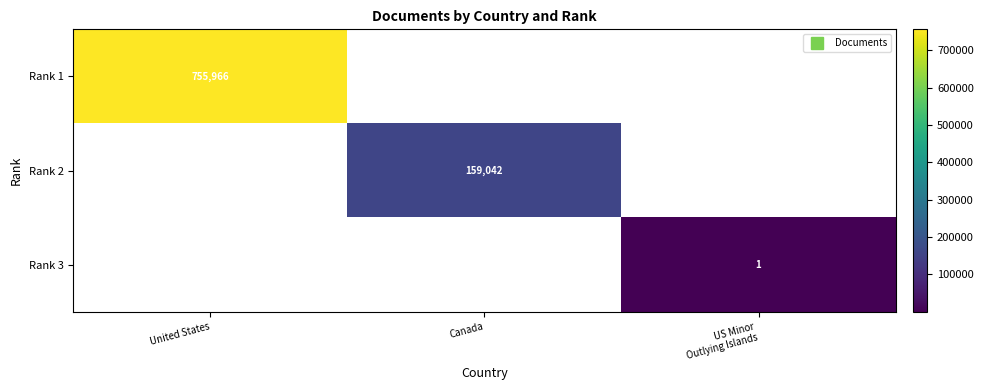

How many data points does each series have?

3